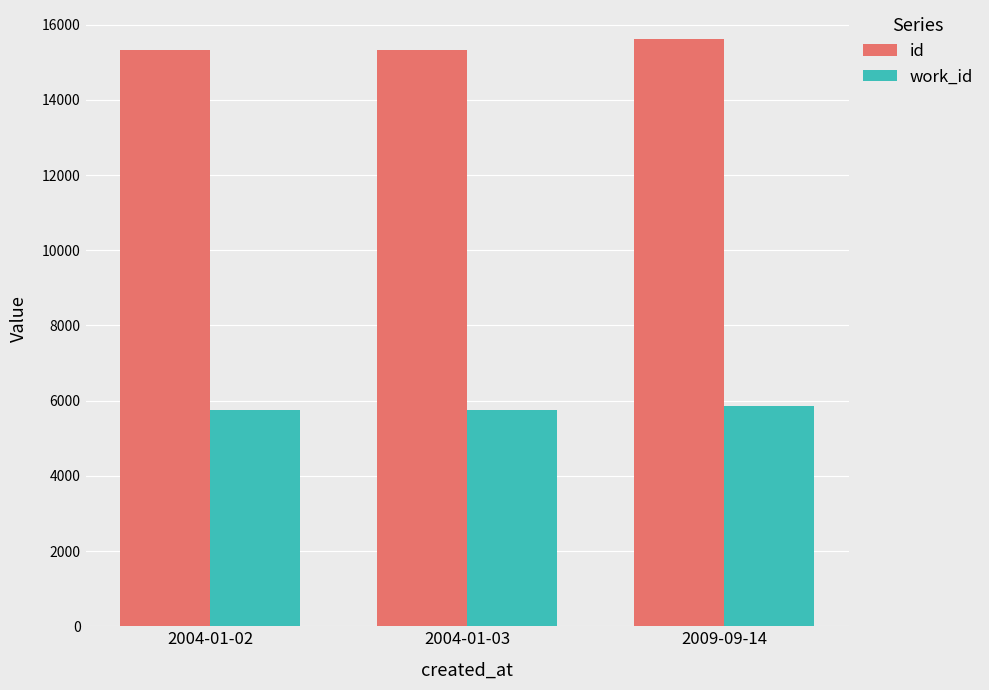

The value of work_id at 2004-01-02 is 5750. True or false?

True